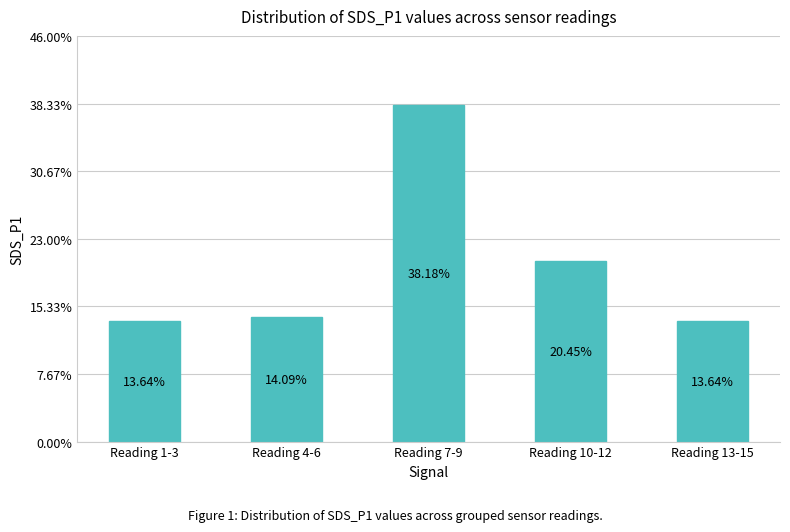

What is the difference between the maximum and minimum values?

24.5